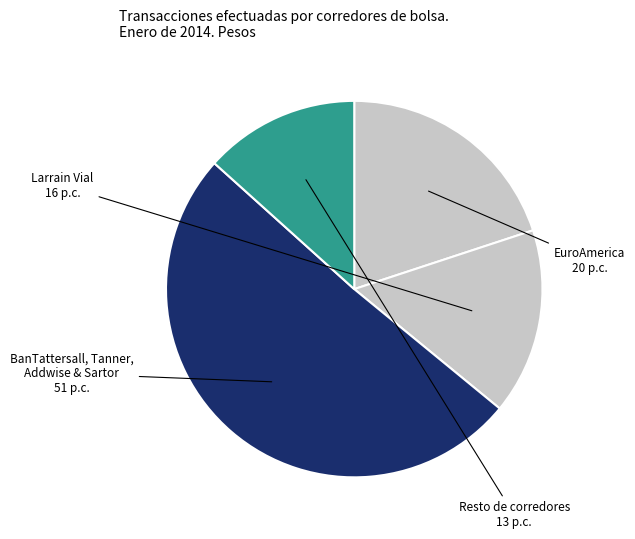

Count the number of slices in the pie.

4